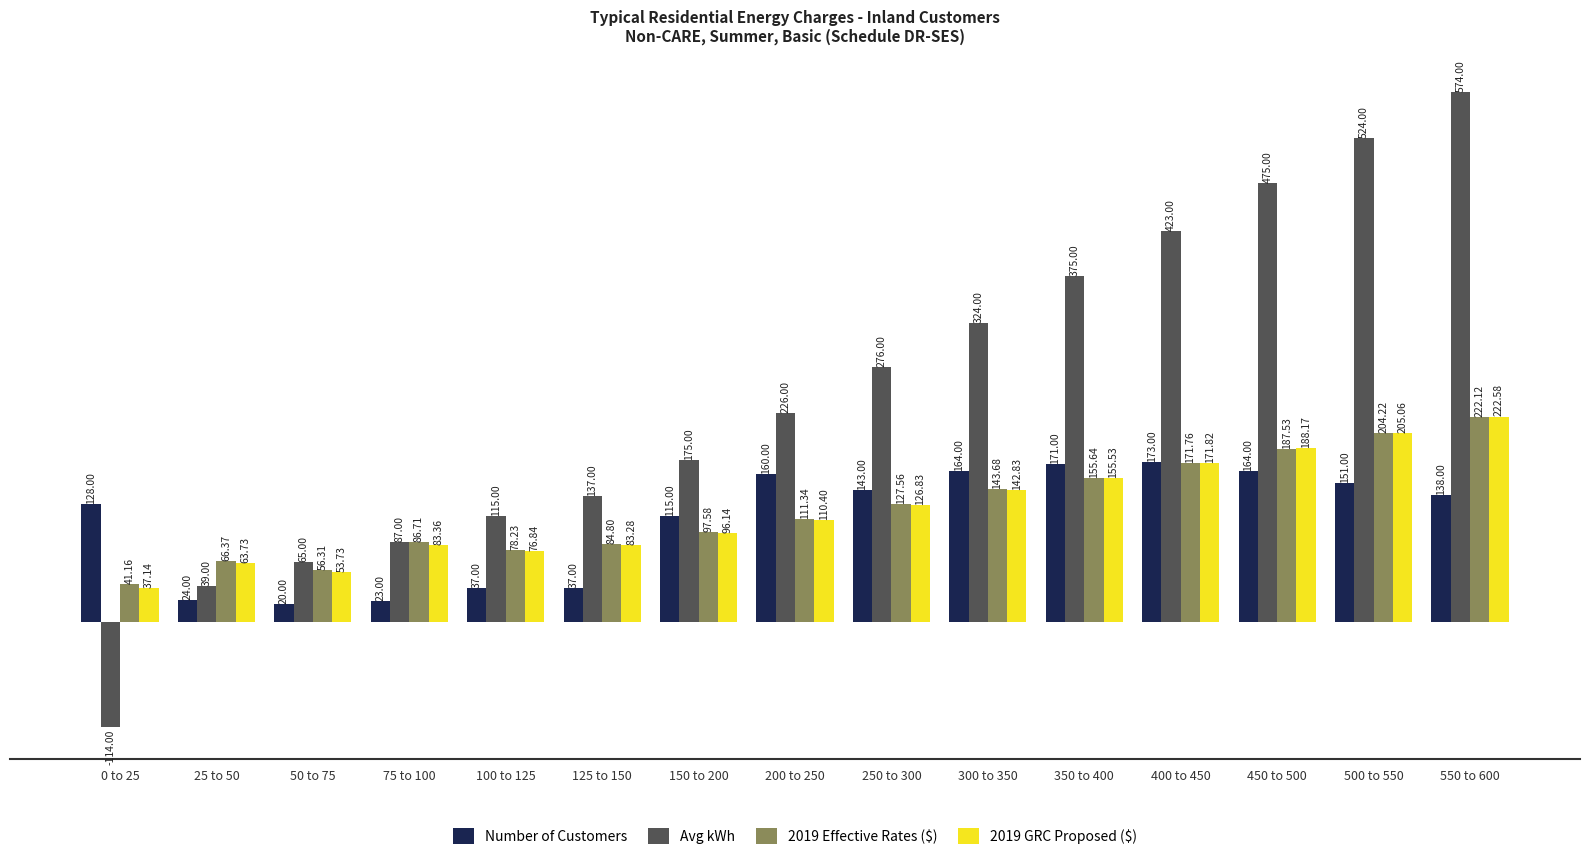

How many series are shown in this chart?

4